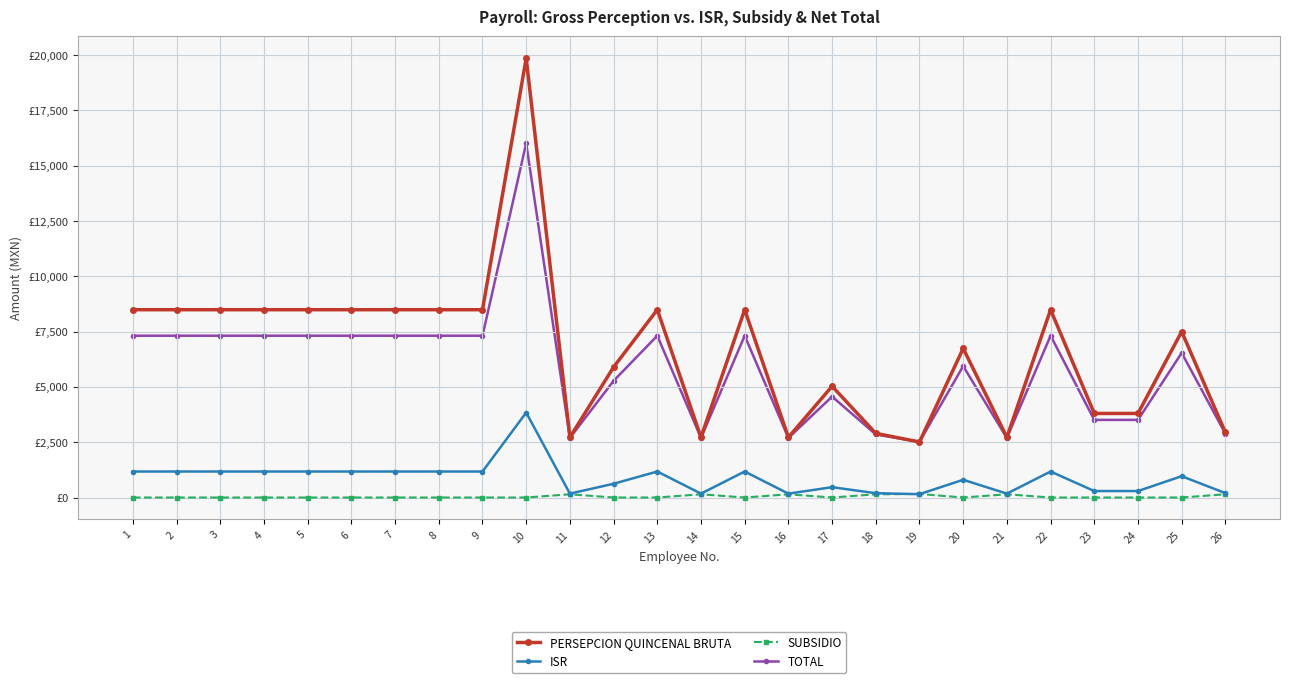

What are all the series names shown in the legend?

PERSEPCION QUINCENAL BRUTA, ISR, SUBSIDIO, TOTAL